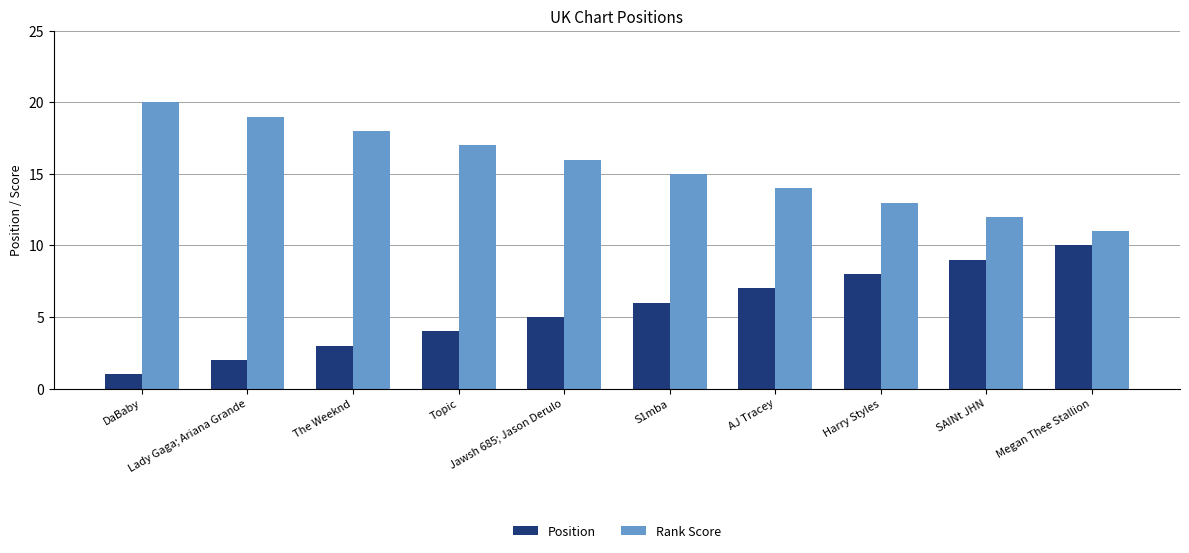

Is the value of Rank Score at SAINt JHN greater than the value of Position at Jawsh 685; Jason Derulo?

Yes